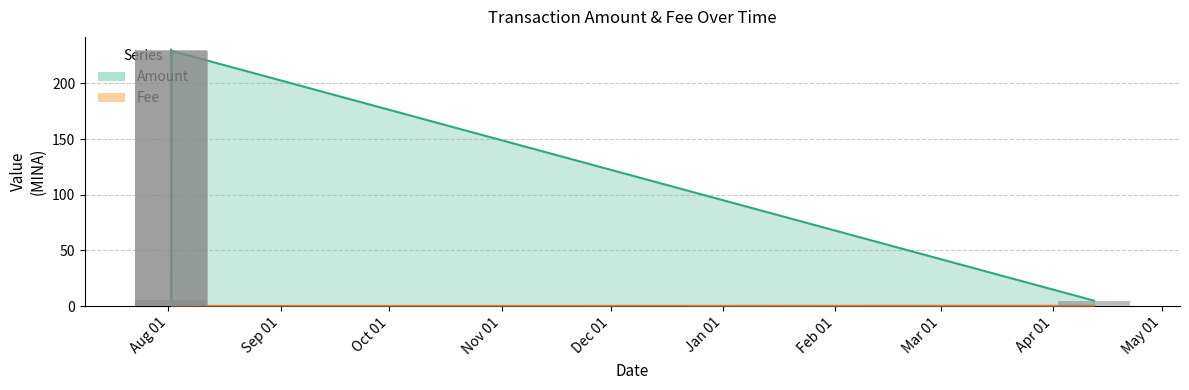

Is it true that the value at 2023-08-01 21:15:00 is 8.4?

False